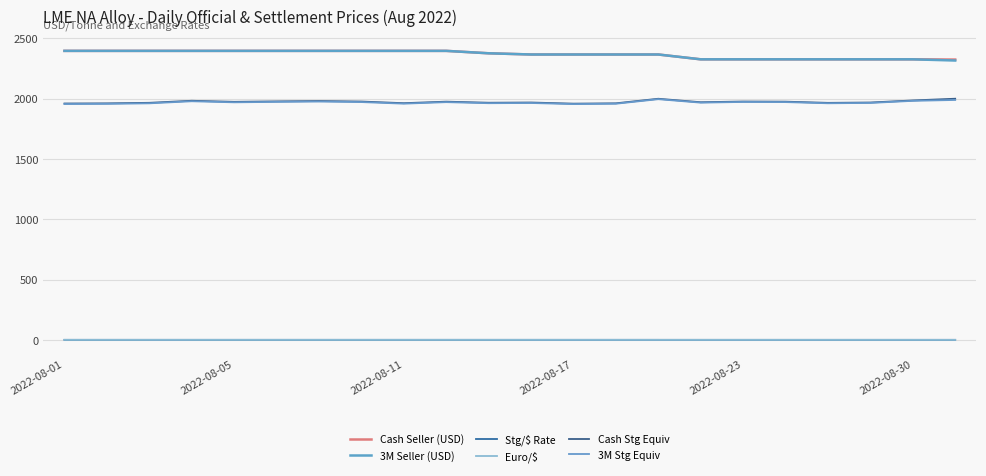

What are all the series names shown in the legend?

Cash Seller (USD), 3M Seller (USD), Stg/$ Rate, Euro/$, Cash Stg Equiv, 3M Stg Equiv